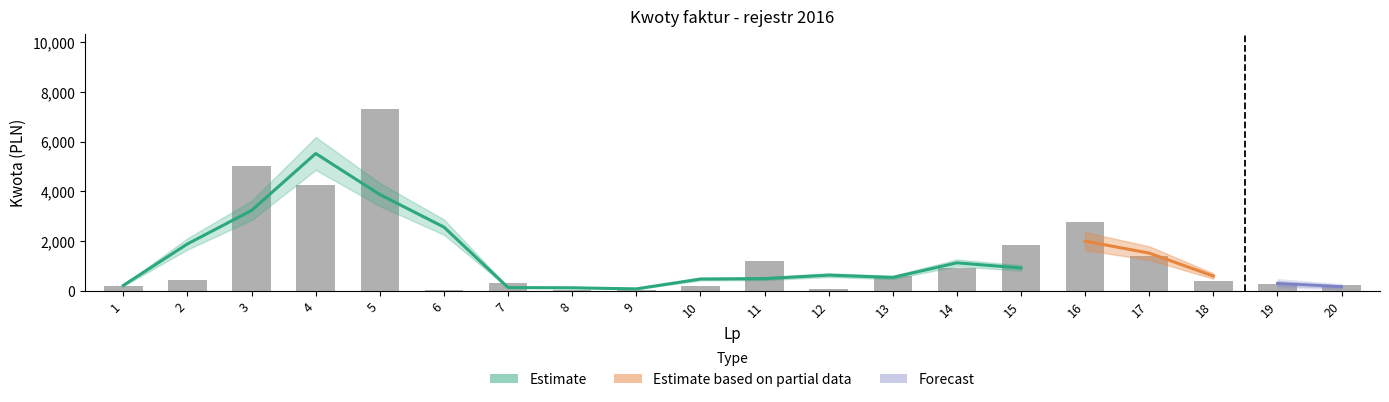

How many data points does each series have?

20